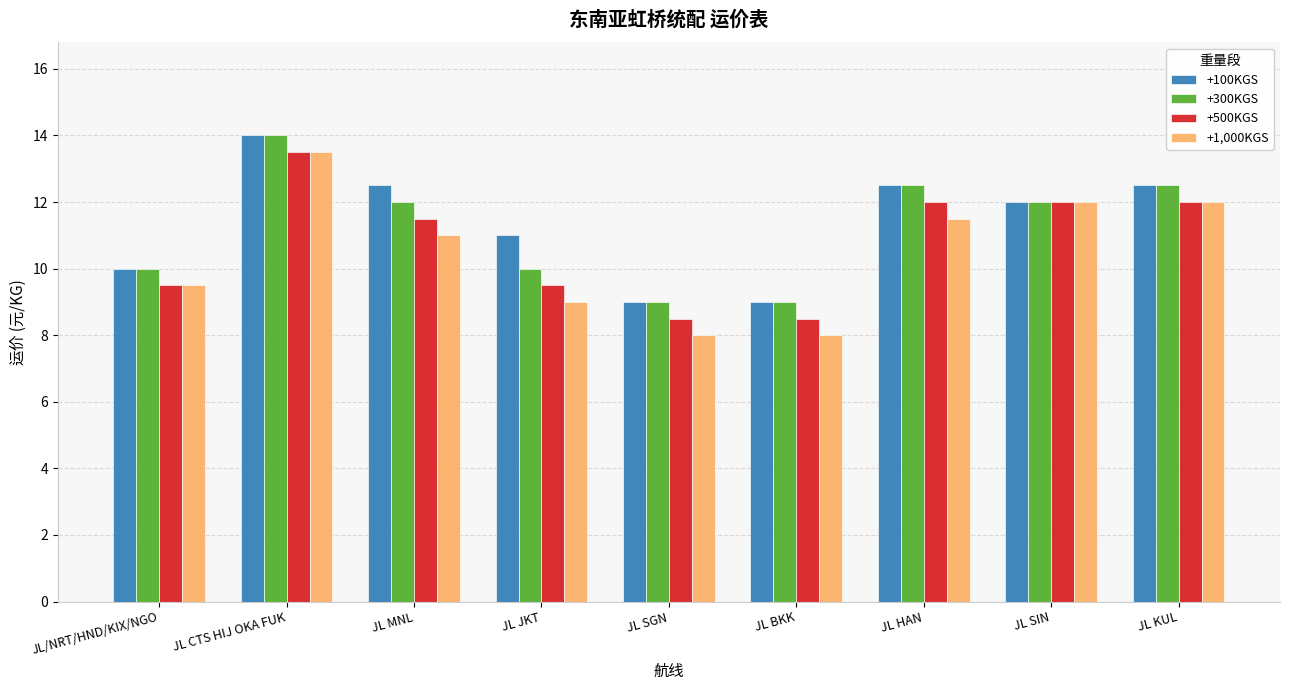

Which category has the highest value in the +500KGS series?

JL CTS HIJ OKA FUK